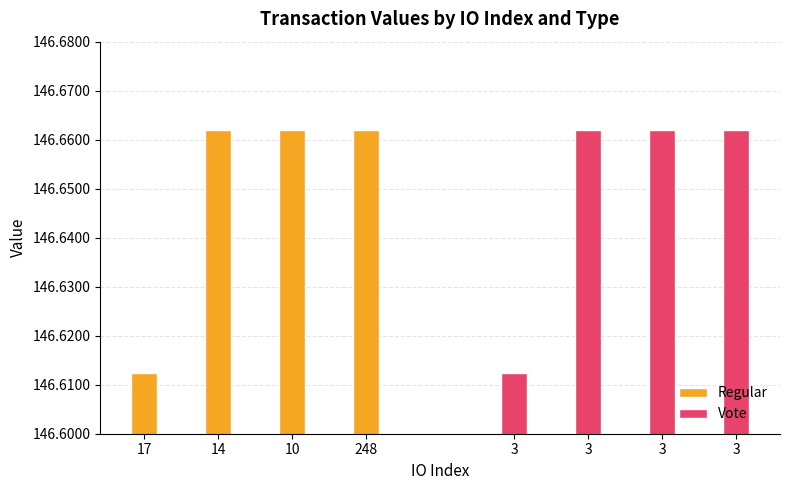

Reading left to right, extract all data points from this chart.

Regular: 146.6	146.7	146.7	146.7
Vote: 146.6	146.7	146.7	146.7